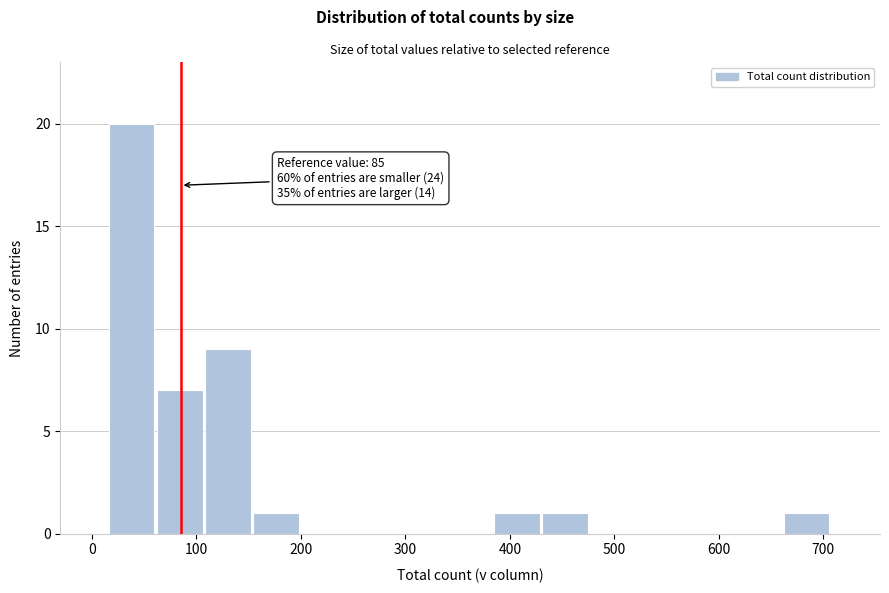

Over which range of the x-axis is the bar tallest?

20 to 60